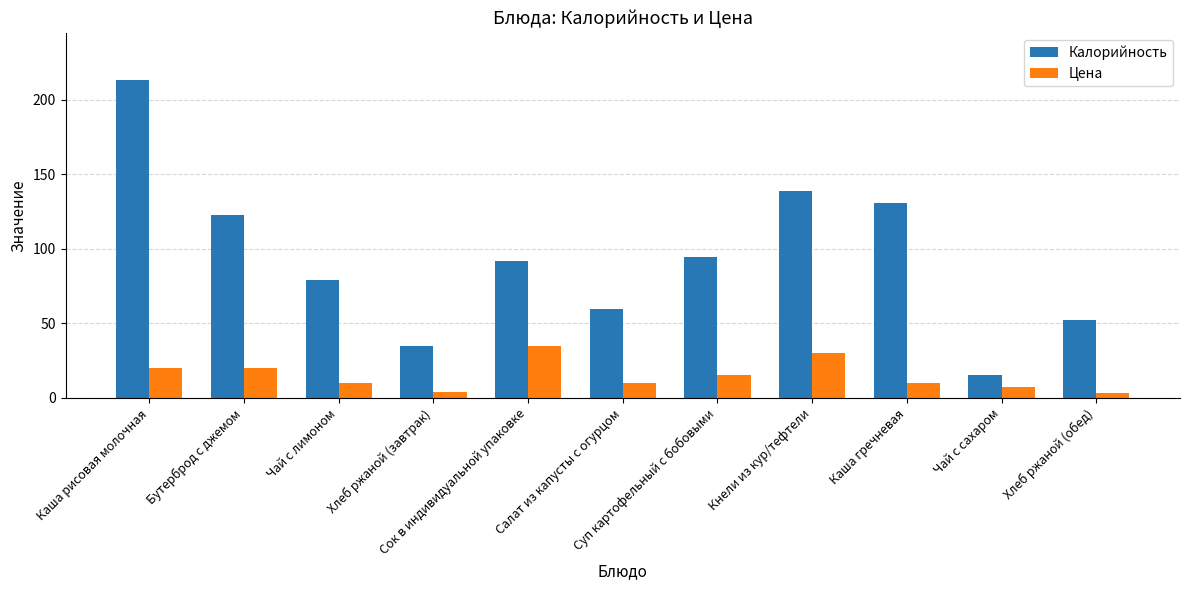

Which category has the lowest value in the Калорийность series?

Чай с сахаром